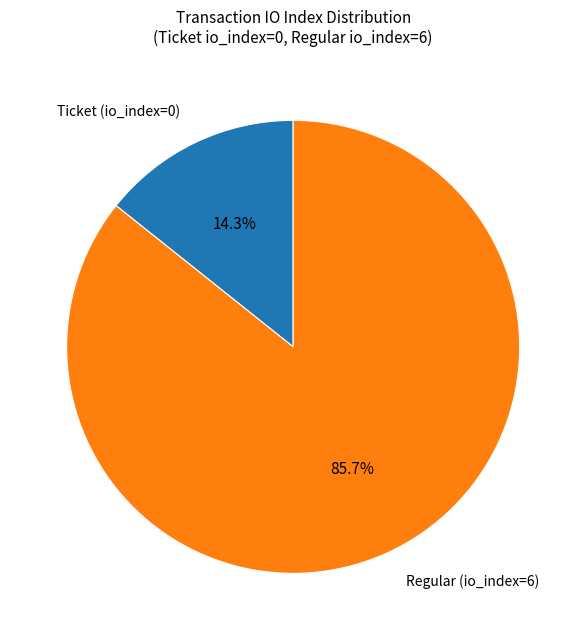

What is the smallest slice in the pie chart?

Ticket (io_index=0)